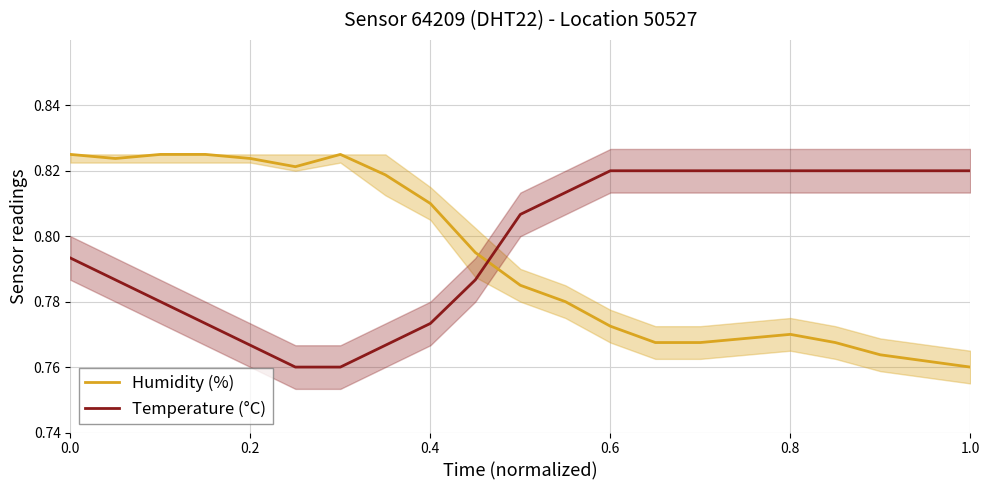

Which series ends up on top after the final intersection of Humidity (%) and Temperature (°C)?

Temperature (°C)